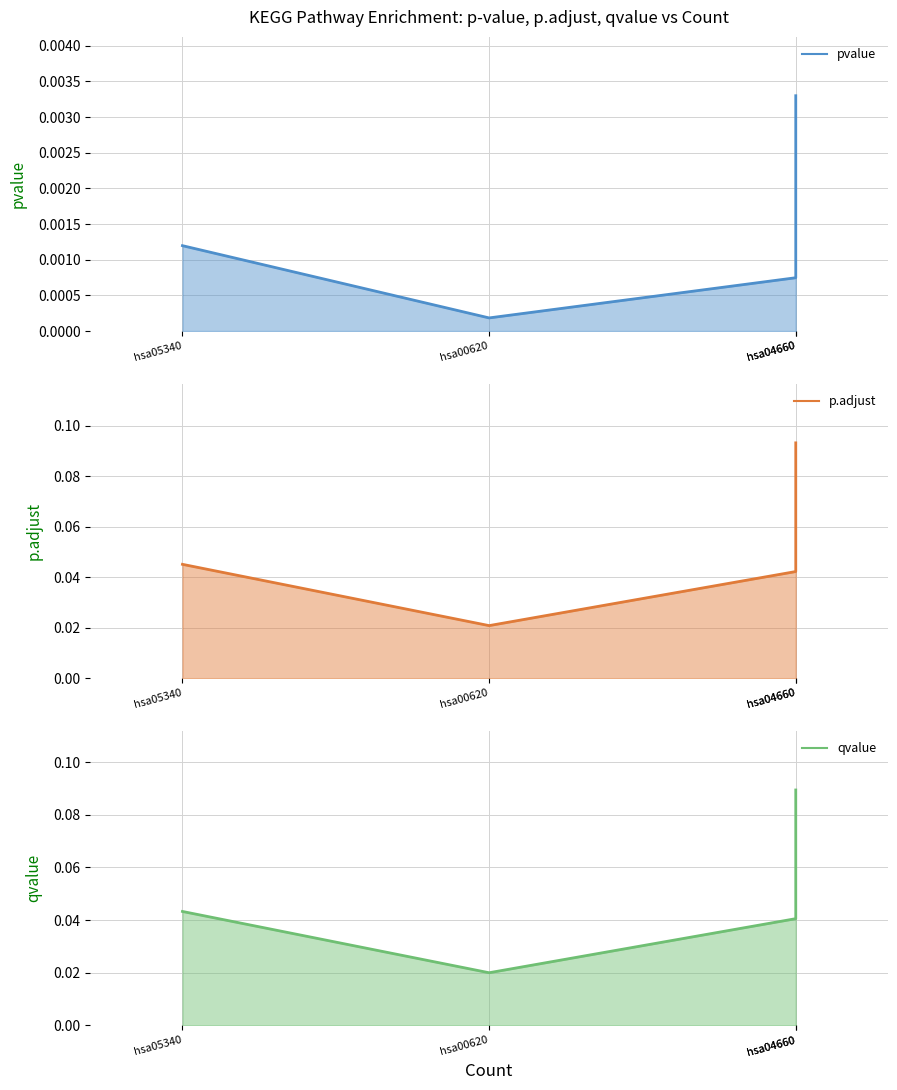

The value of qvalue (line) at hsa05340 is 0.0. True or false?

False